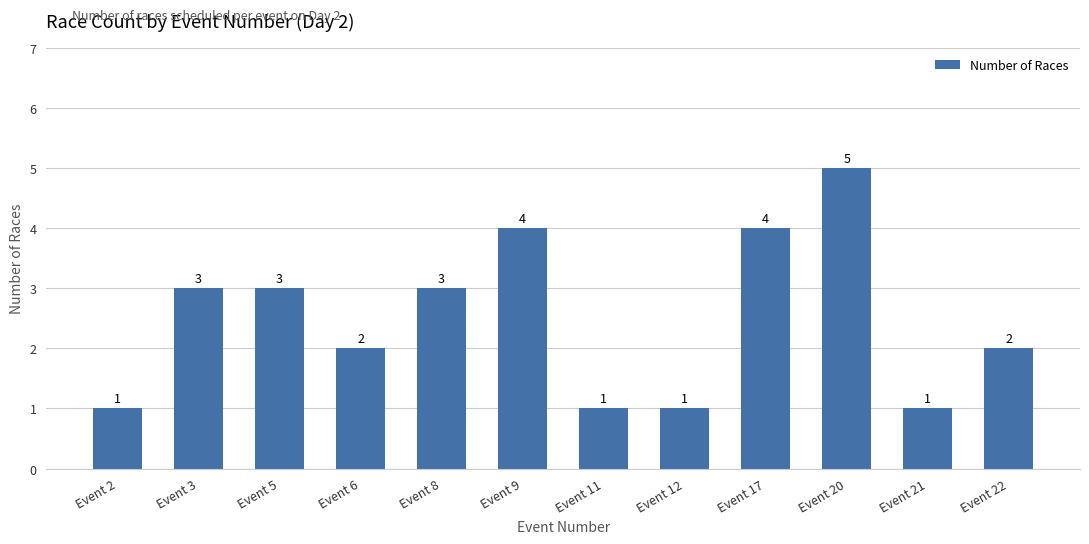

Approximately how many times larger is the value at Event 22 compared to Event 3?

0.7